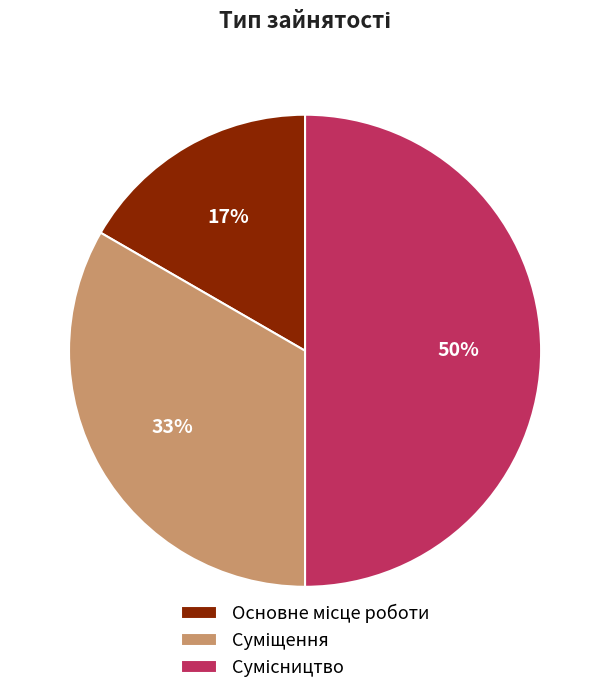

To the nearest percent, what is the average slice percentage?

33%